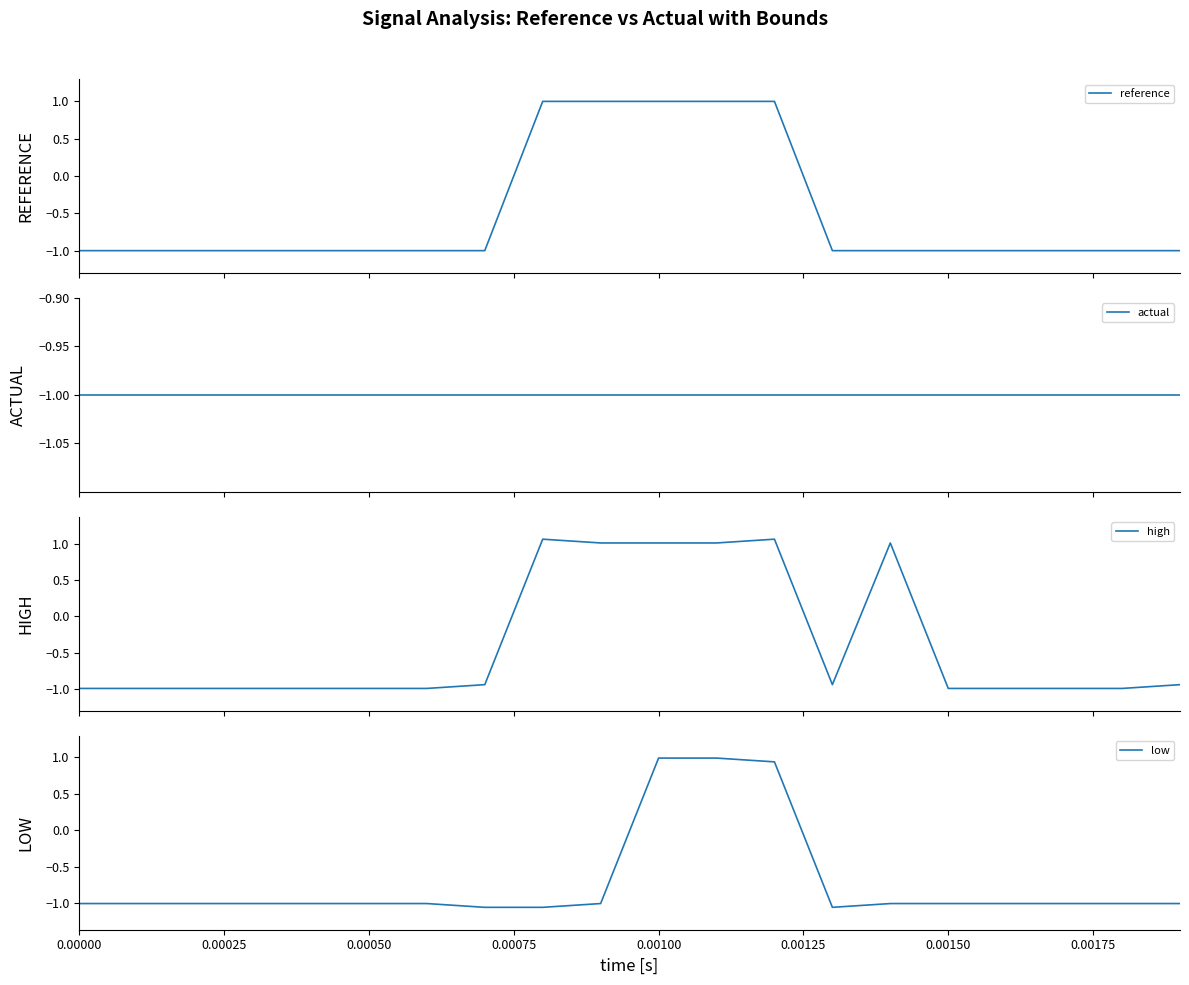

What is the maximum value for reference?

1.0